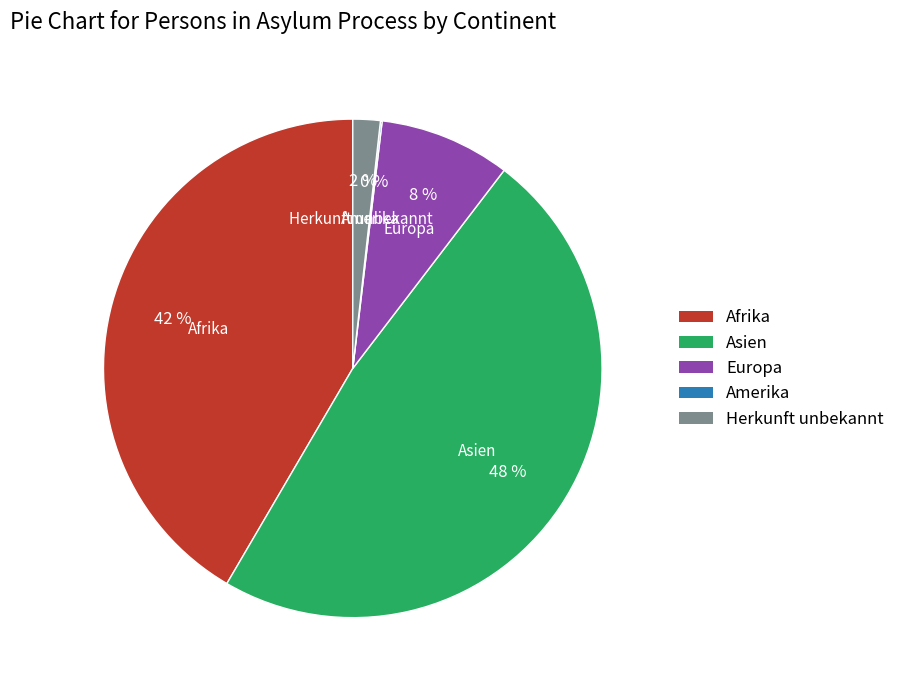

True or false: Asien accounts for 48% of the total.

True